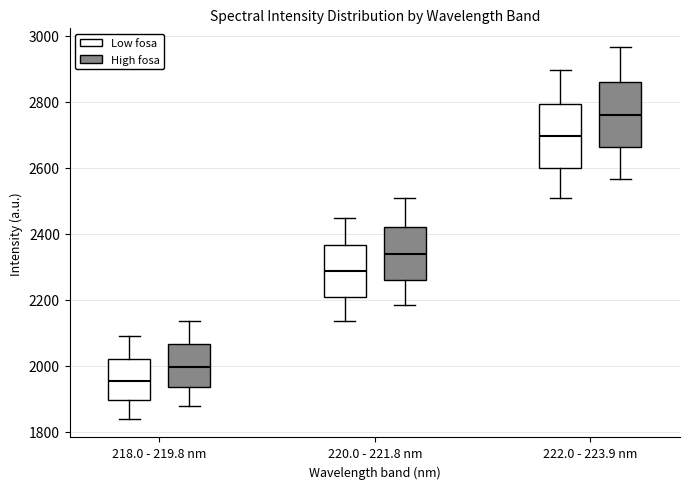

Which box's median line is the lowest?

218.0 - 219.8 nm (Low fosa)